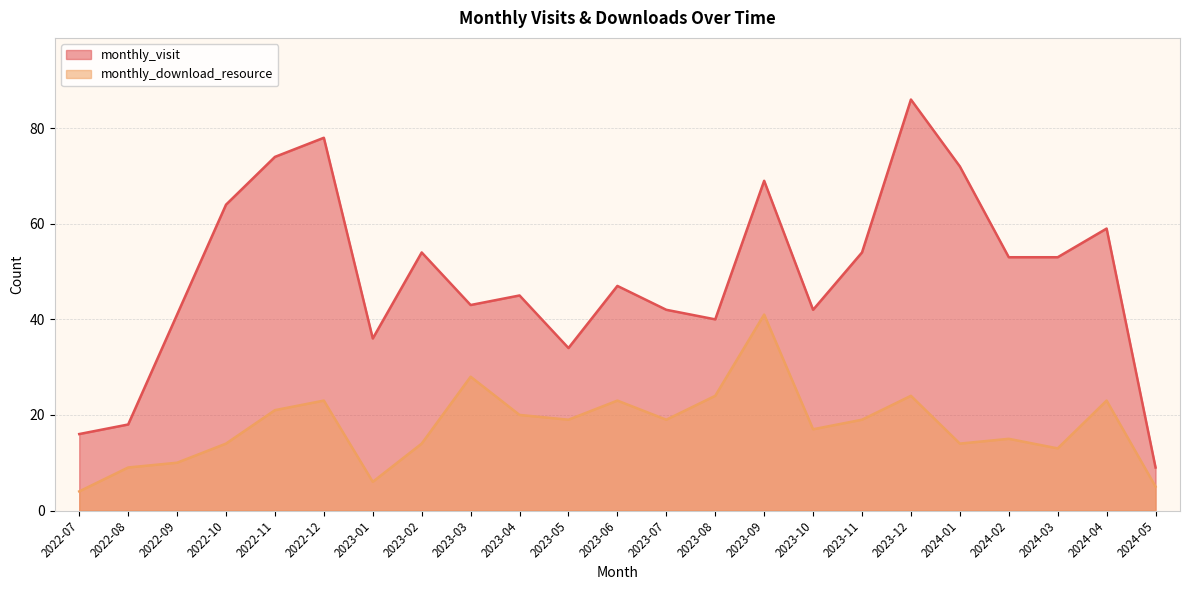

List the labels in order of monthly_visit value, smallest first.

2024-05, 2022-07, 2022-08, 2023-05, 2023-01, 2023-08, 2022-09, 2023-07, 2023-10, 2023-03, 2023-04, 2023-06, 2024-02, 2024-03, 2023-02, 2023-11, 2024-04, 2022-10, 2023-09, 2024-01, 2022-11, 2022-12, 2023-12